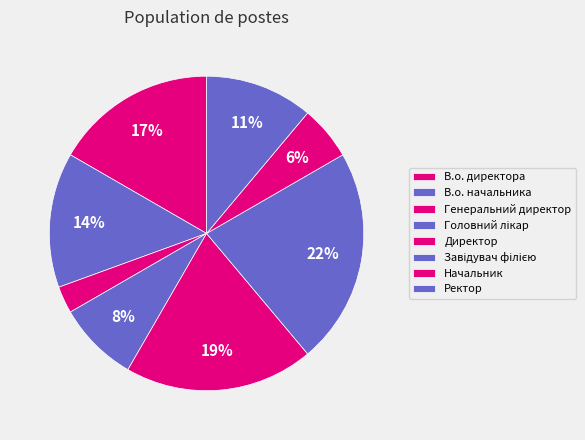

How many slices are in this pie chart?

8